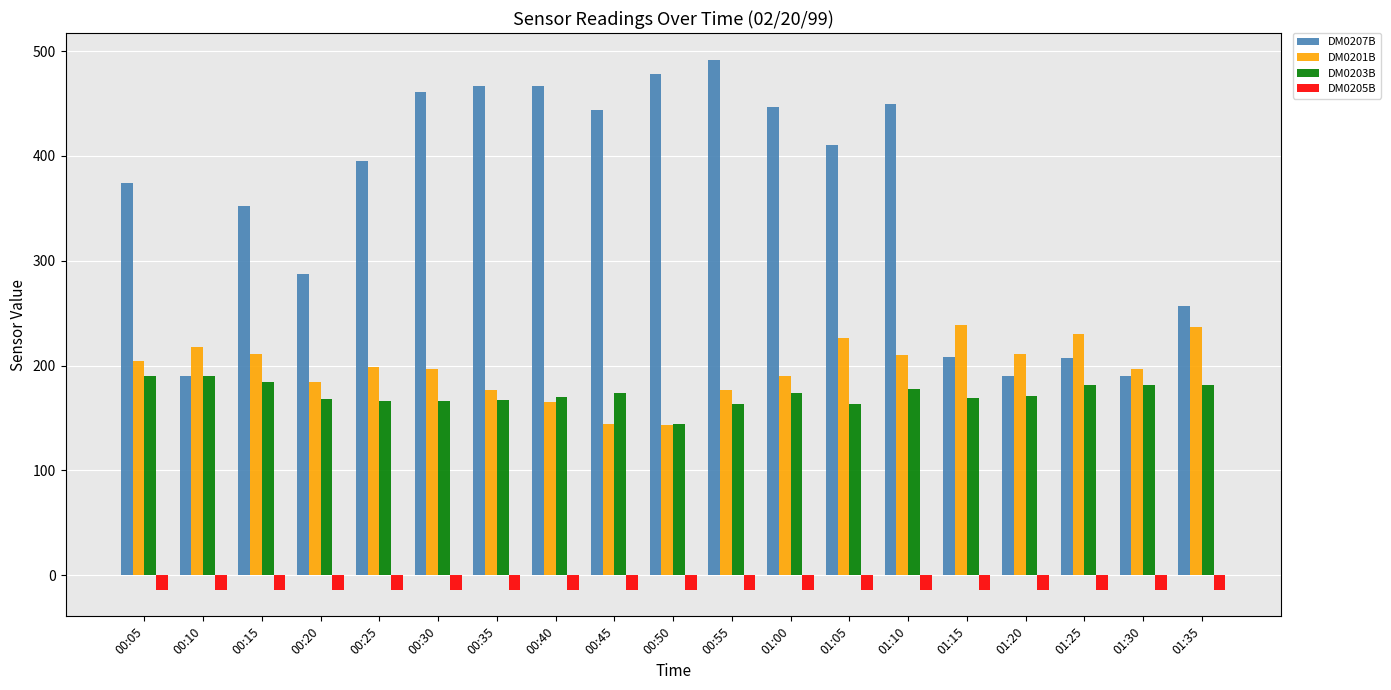

What is the value of the DM0207B bar at the 3rd from the left?

352